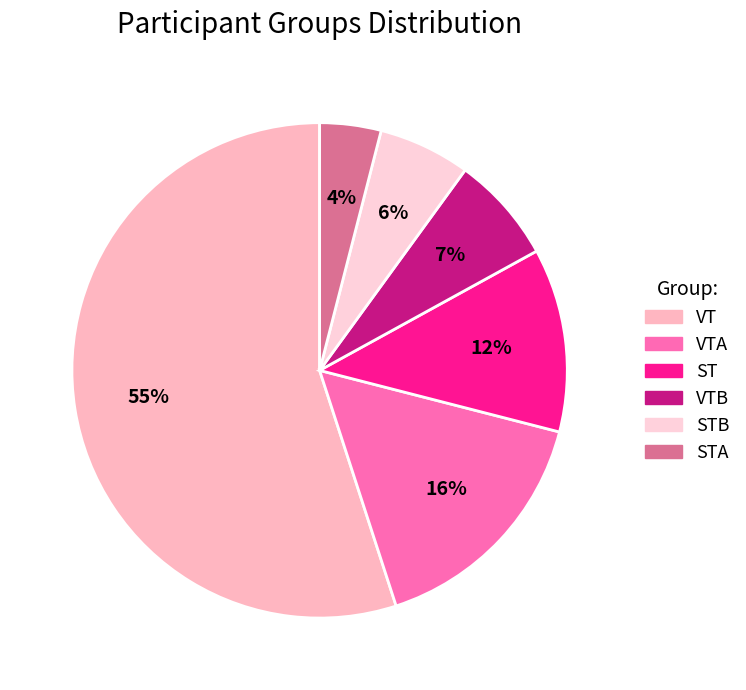

How many slices are in this pie chart?

6